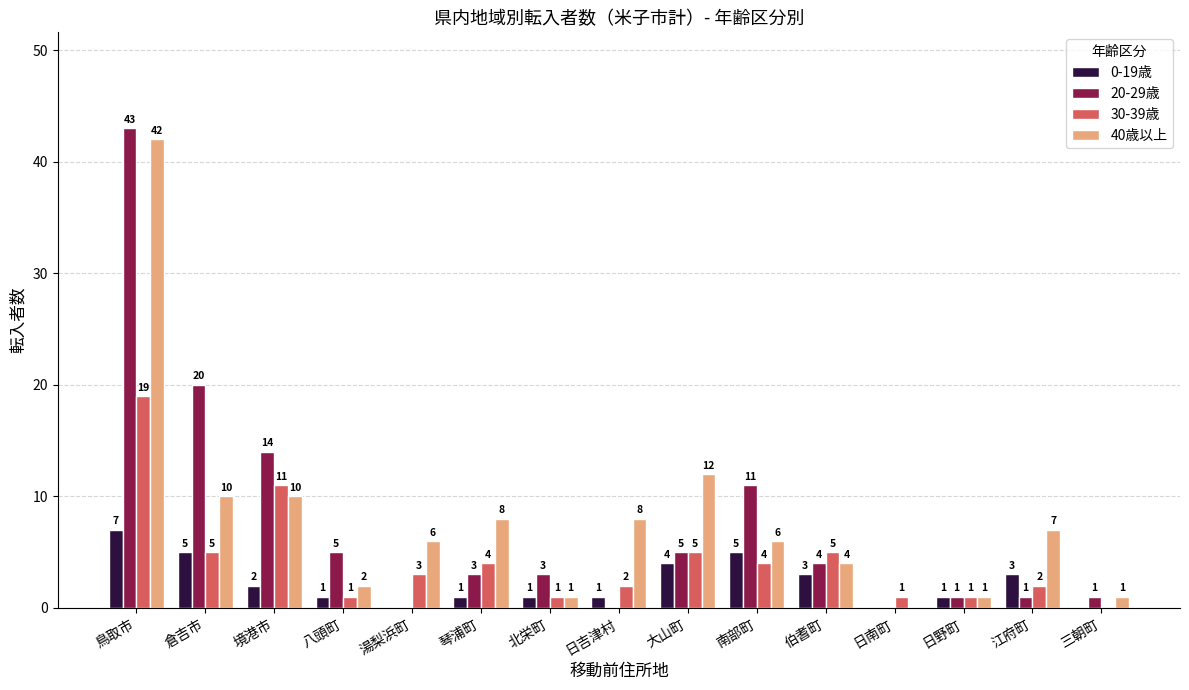

The 30-39歳 series shows 1 at 湯梨浜町. True or false?

False